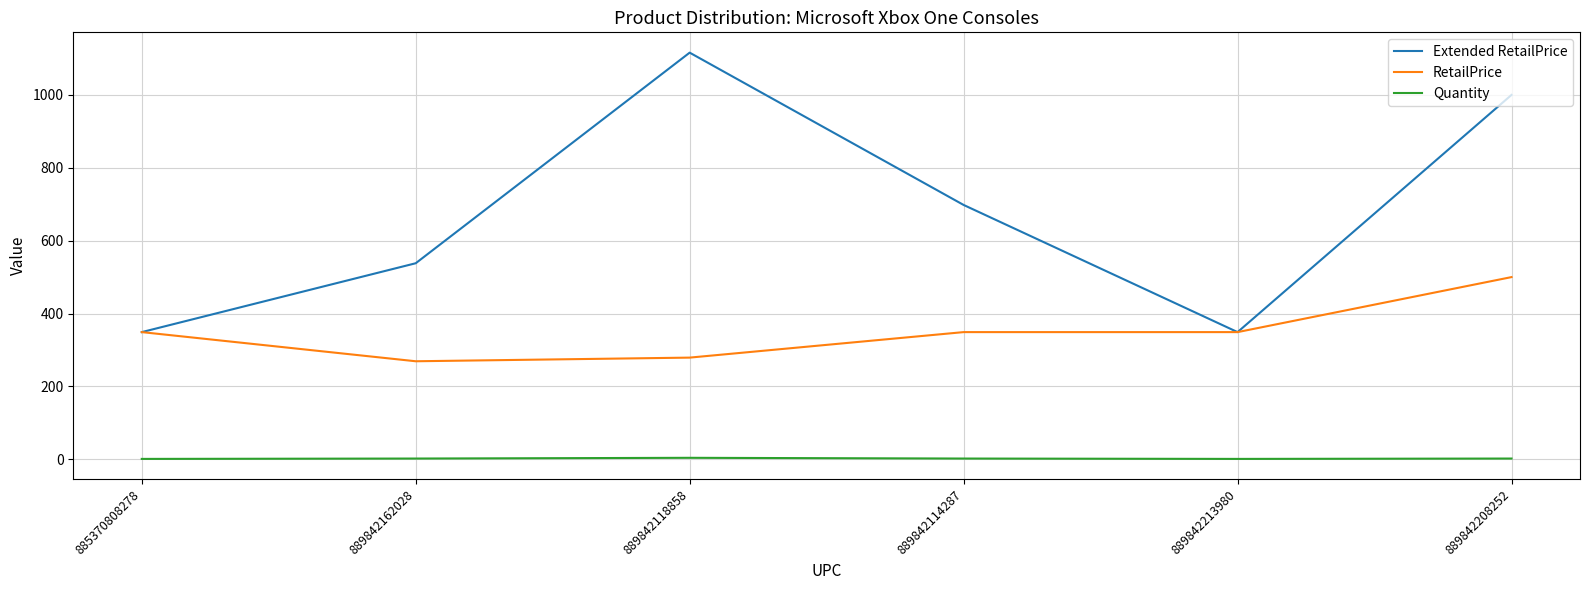

True or false: Quantity and RetailPrice cross at least once.

False